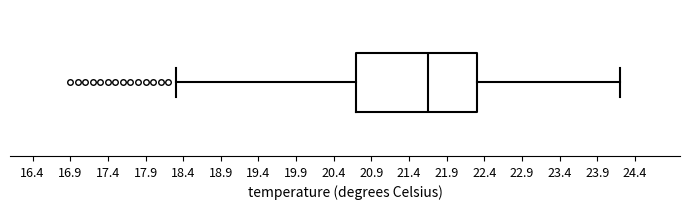

Where does the median line of the box sit on the x-axis? The values are not printed on the chart, so give them approximately, as read against the axis.

21.65